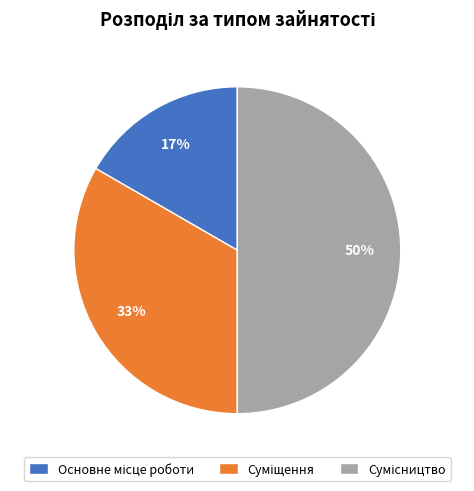

To the nearest percent, what is the difference between the largest and smallest slice percentages?

33%